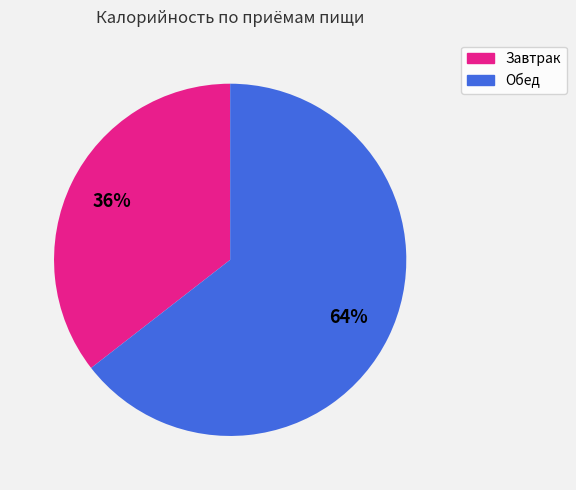

Which category has the biggest portion of the pie?

Обед